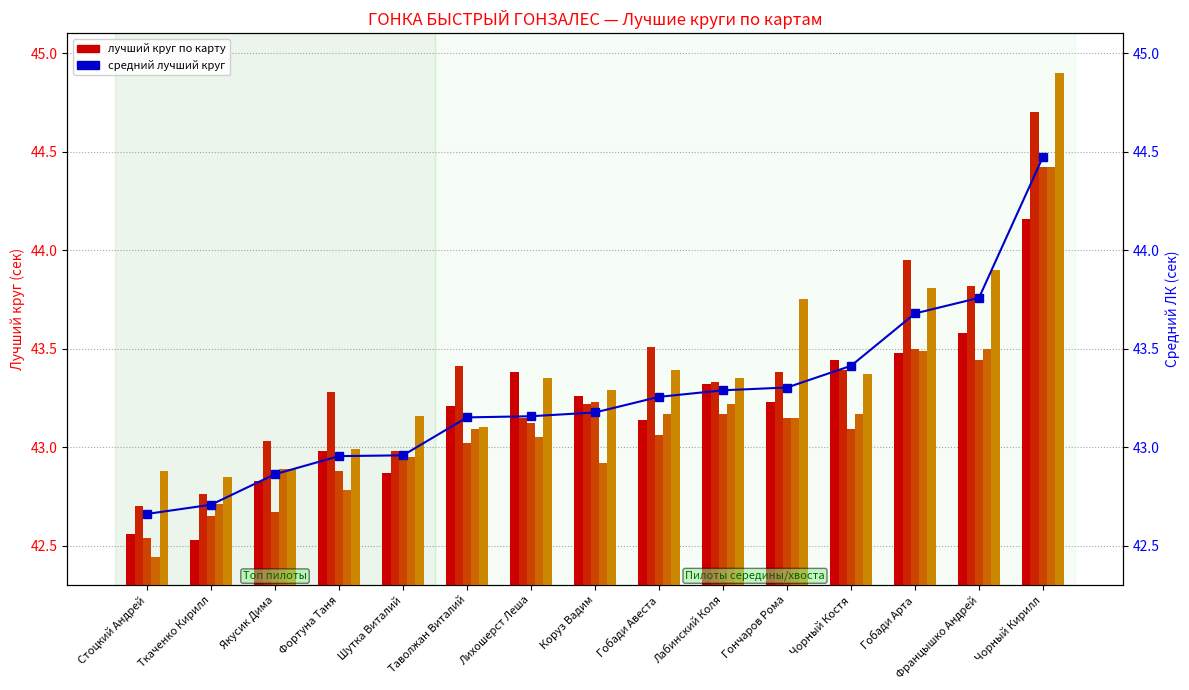

The value of Карт 5 at Таволжан Виталий is 19.9. True or false?

False